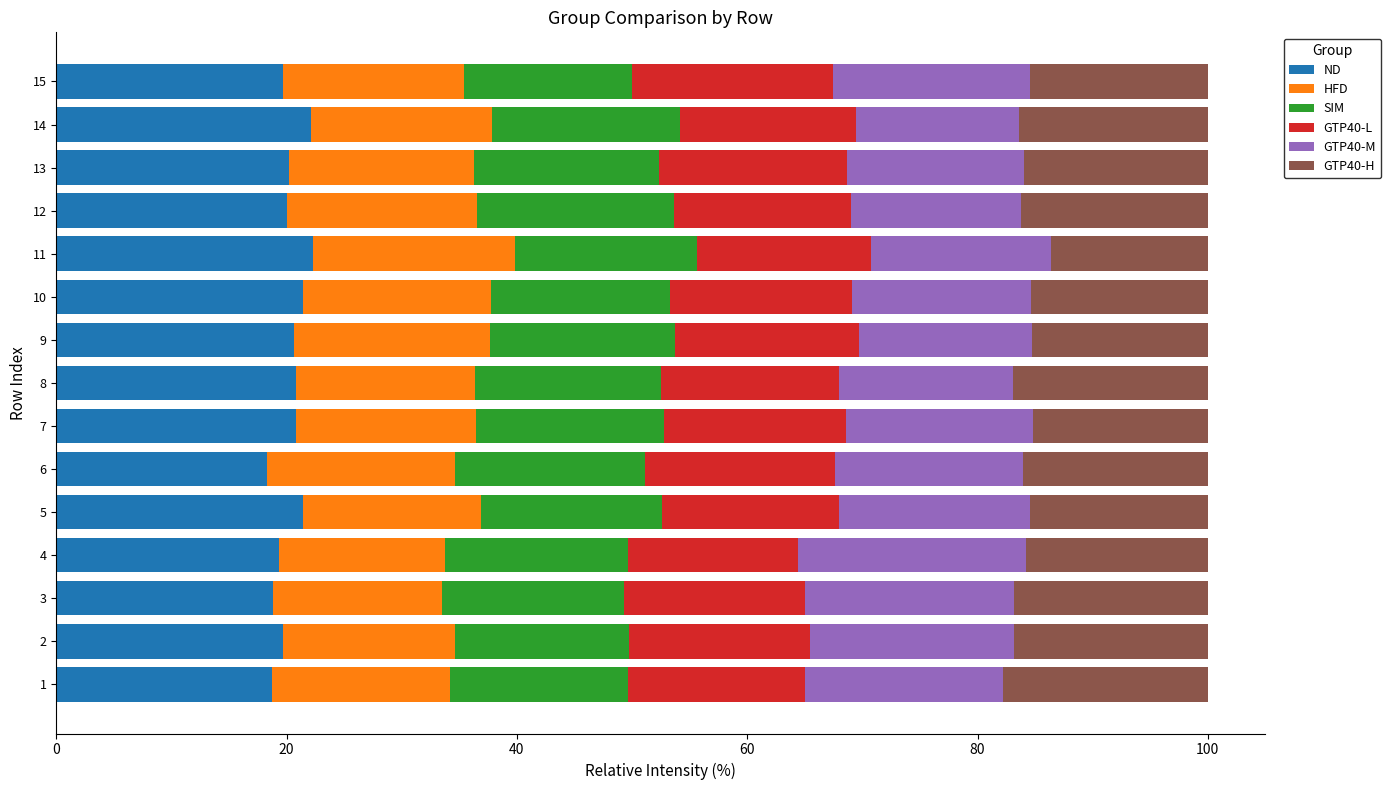

What is the lowest value of the ND series?

18.3